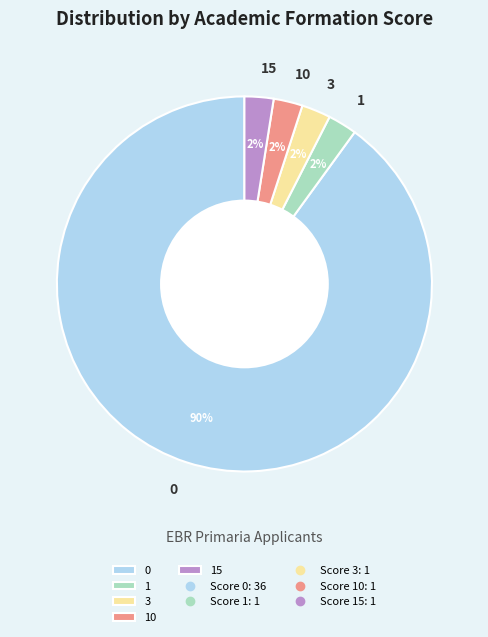

What percentage is the 1 slice, to the nearest percent?

2%